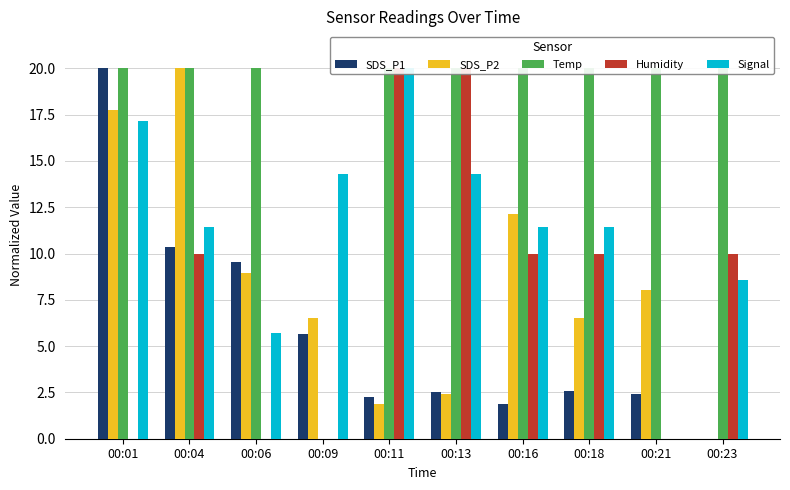

List the labels in order of Humidity value, largest first.

00:11, 00:13, 00:04, 00:16, 00:18, 00:23, 00:01, 00:06, 00:09, 00:21